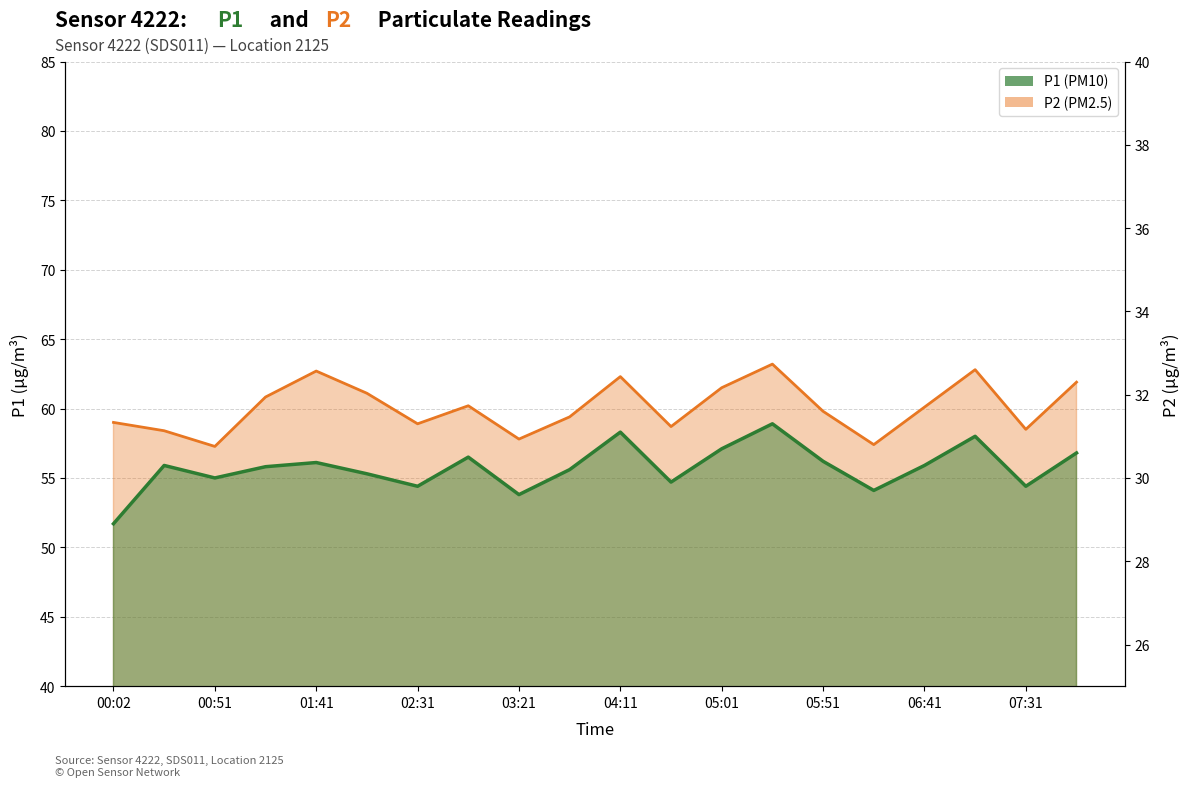

What is the maximum value shown in the chart?

63.2